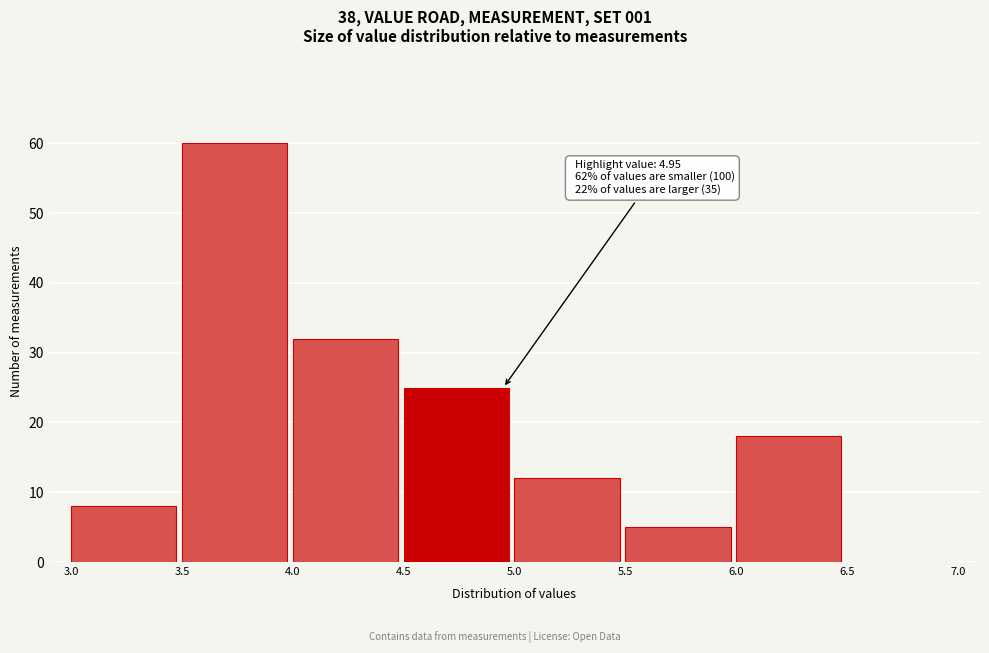

Over which range of the x-axis is the bar tallest?

3.5 to 4.0